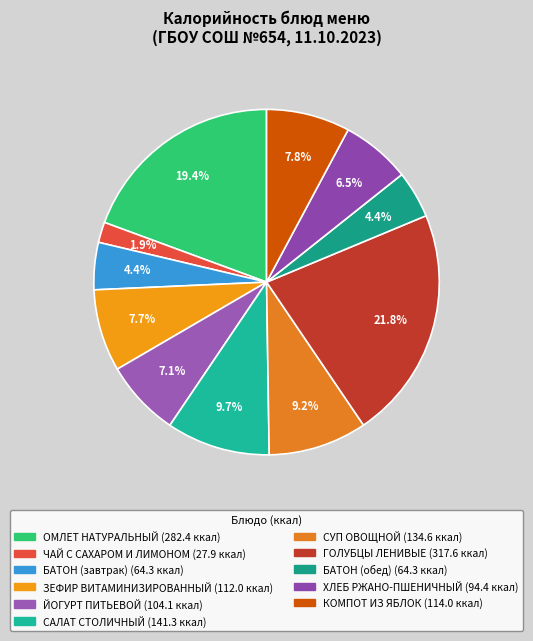

Which category has the biggest portion of the pie?

ГОЛУБЦЫ ЛЕНИВЫЕ